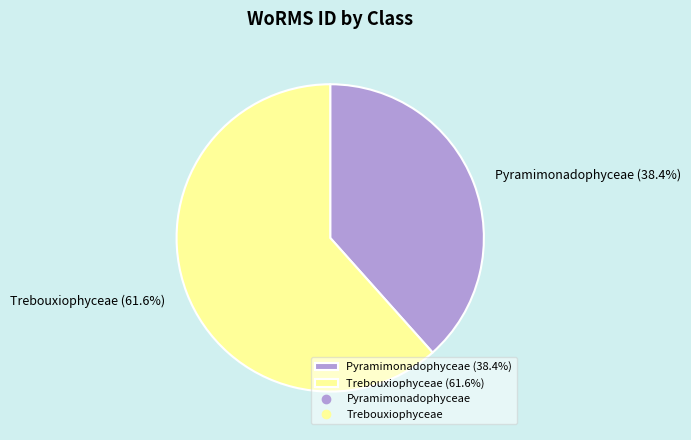

Which slice is the largest?

Trebouxiophyceae